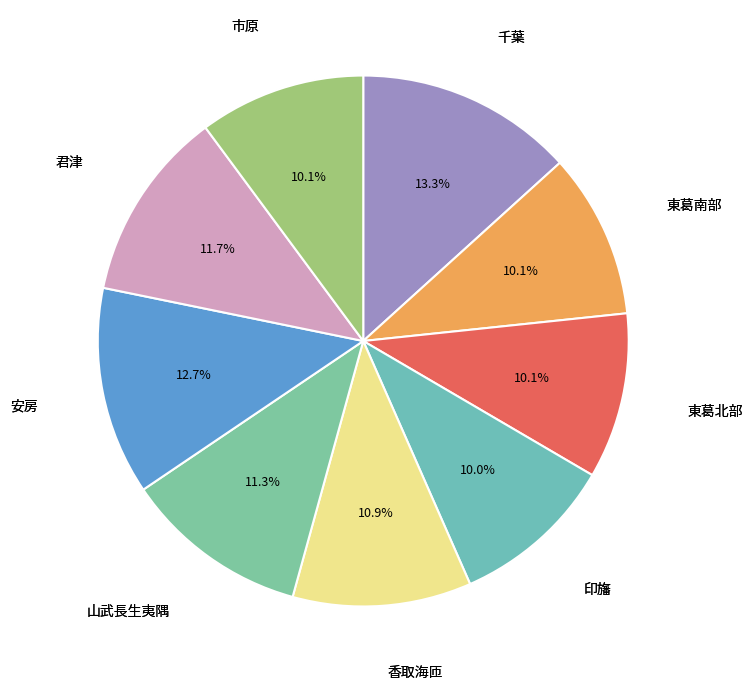

How many segments does this pie chart have?

9